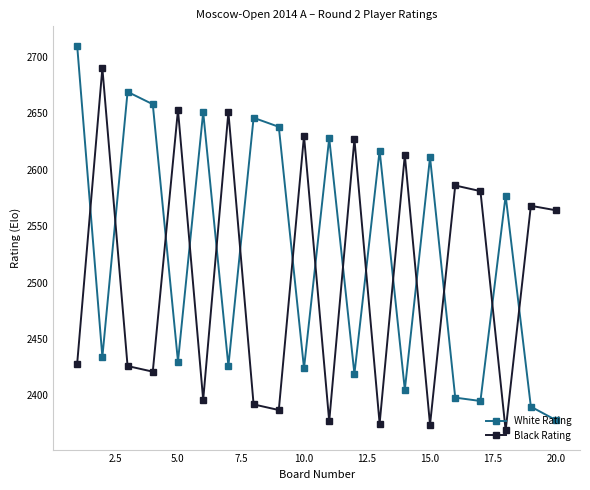

Which series ends up on top after the final intersection of Black Rating and White Rating?

Black Rating